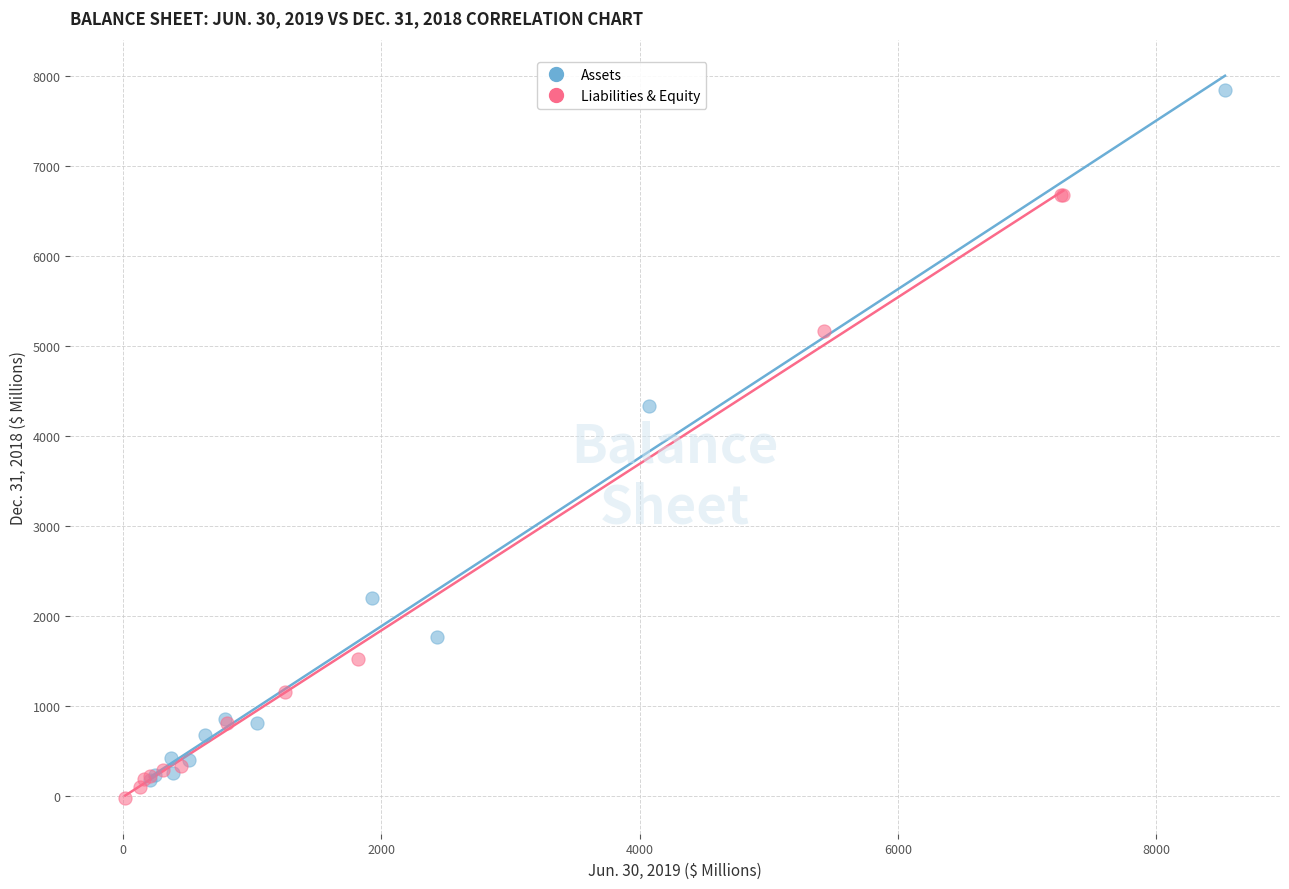

Which series has the widest spread of Y values?

Assets